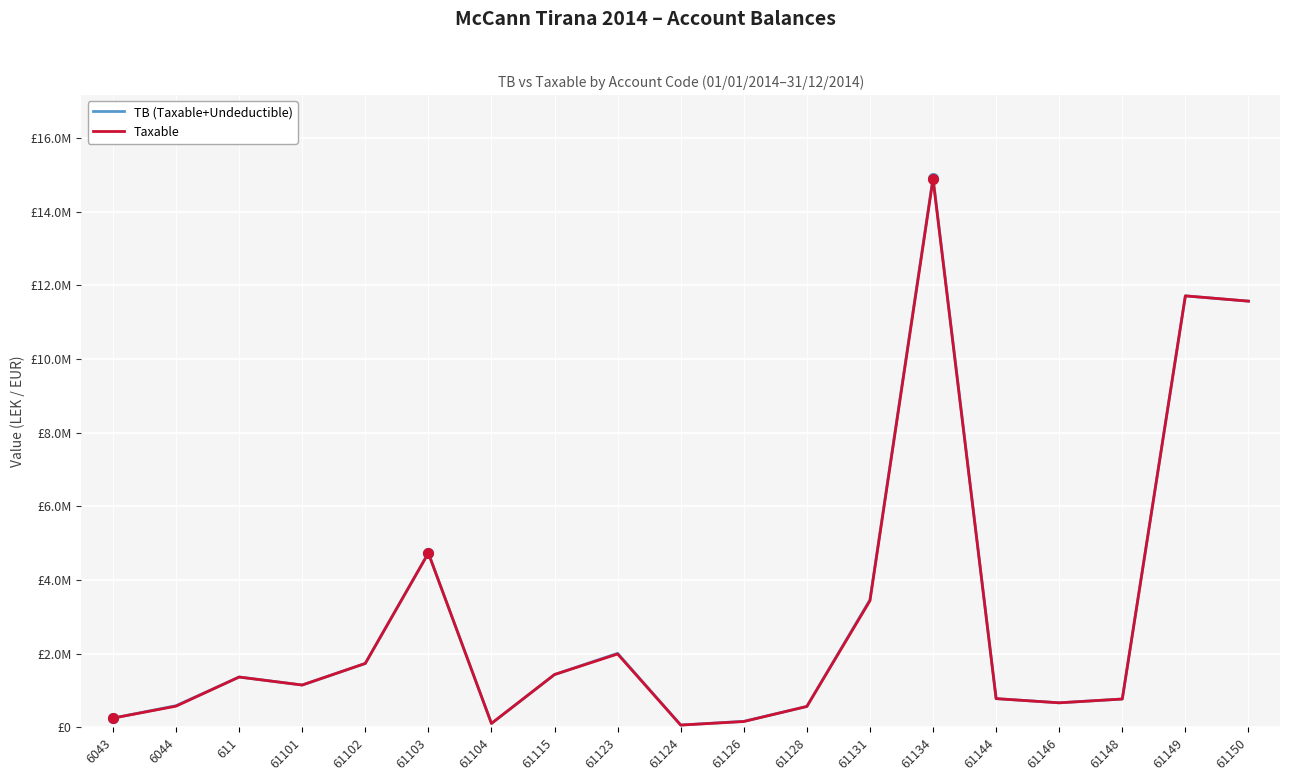

At which label is Taxable closest to 7474836?

61103